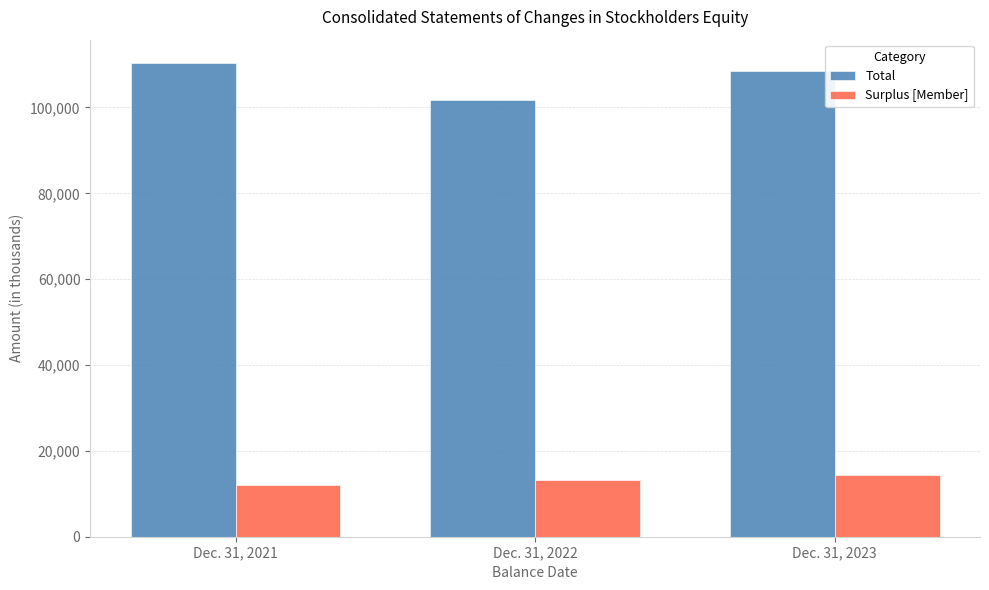

Are the bars grouped side by side (vs. stacked)?

Yes